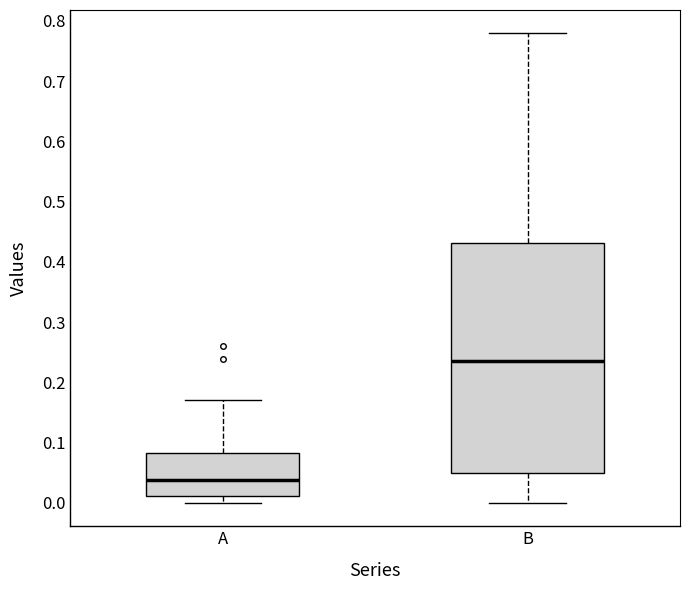

Where is the upper edge of the box for A on the y-axis? The values are not printed on the chart, so give them approximately, as read against the axis.

0.08